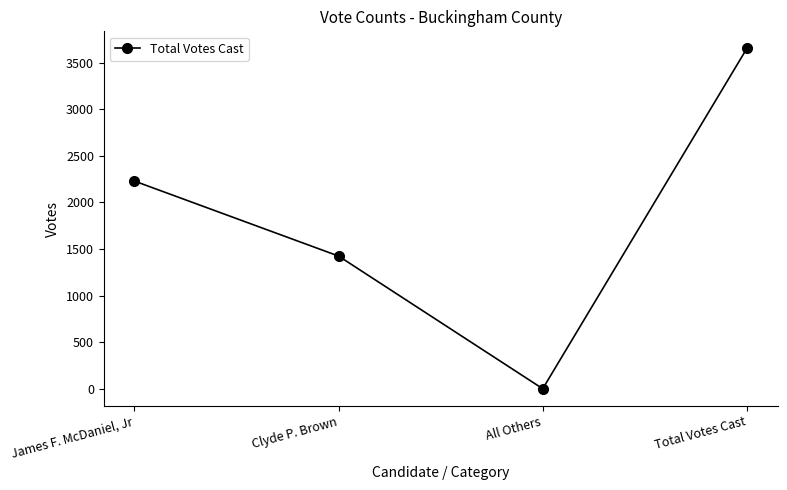

What value does the data have at Clyde P. Brown, to the nearest 100?

1400